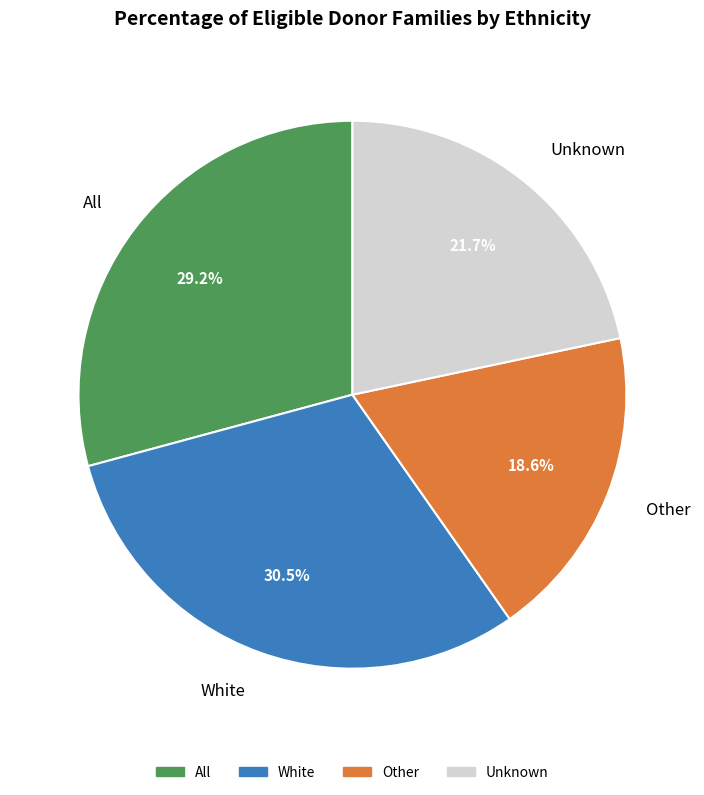

Approximately how many times larger is the value at Other compared to White?

0.6